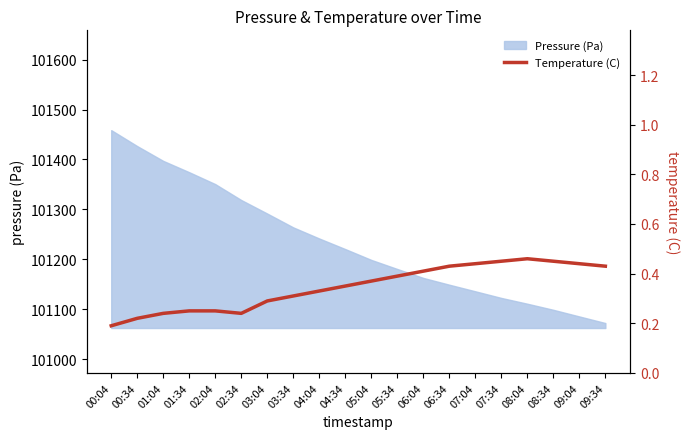

What is the minimum value for Pressure (Pa)?

101072.1